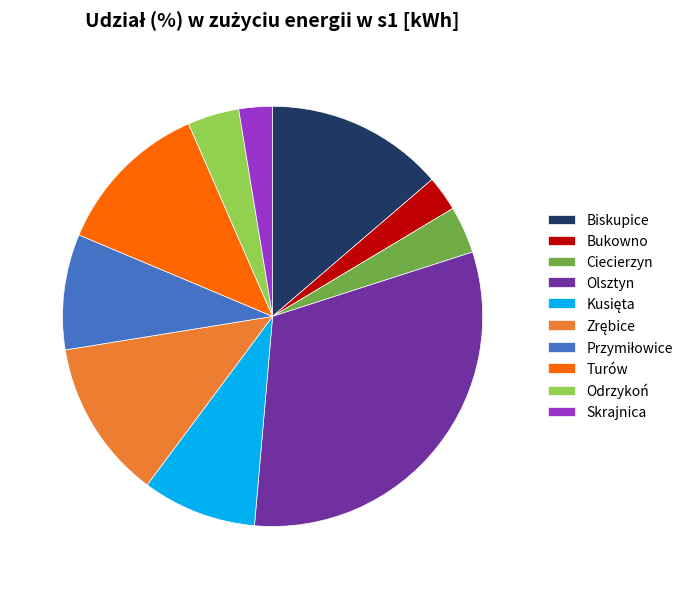

Which category has the biggest portion of the pie?

Olsztyn